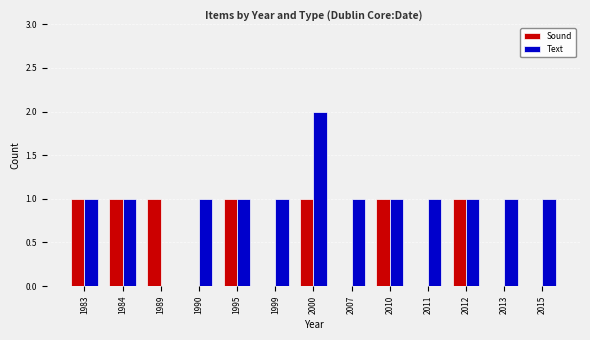

What is the approximate value of Text at 1983?

1